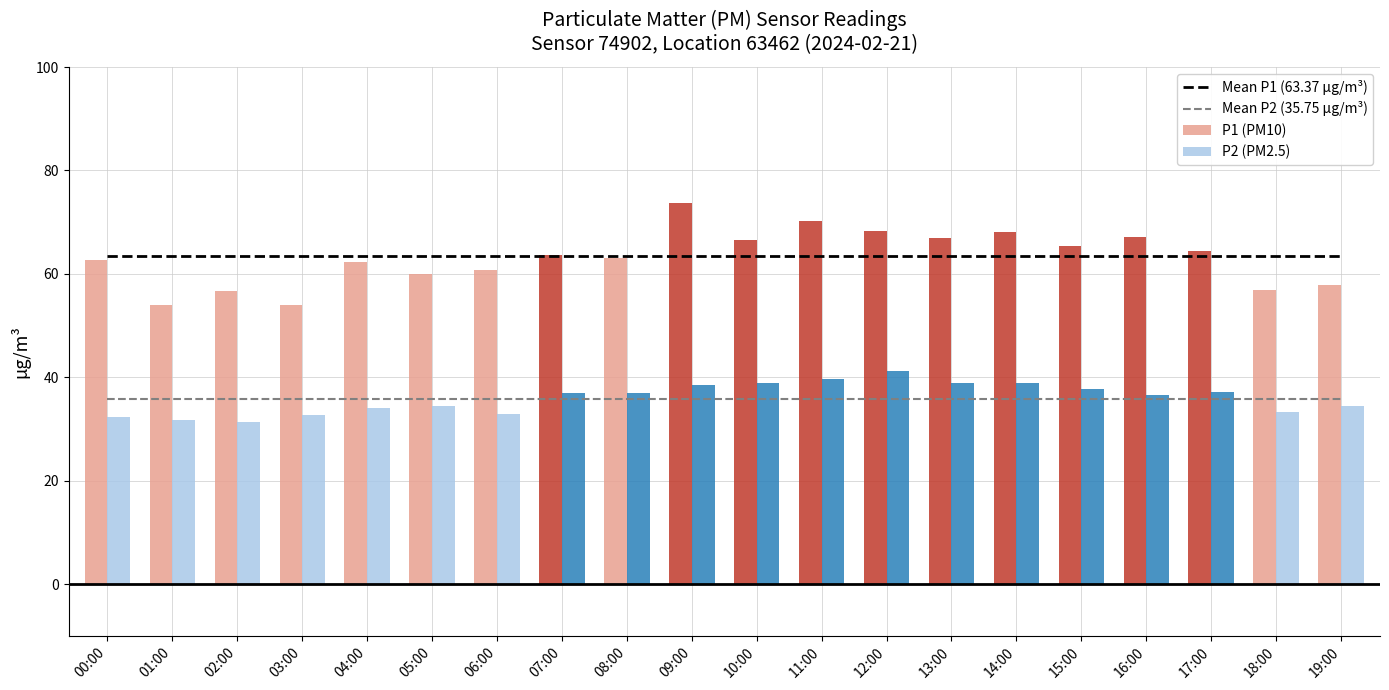

What is the minimum value shown in the chart?

31.4